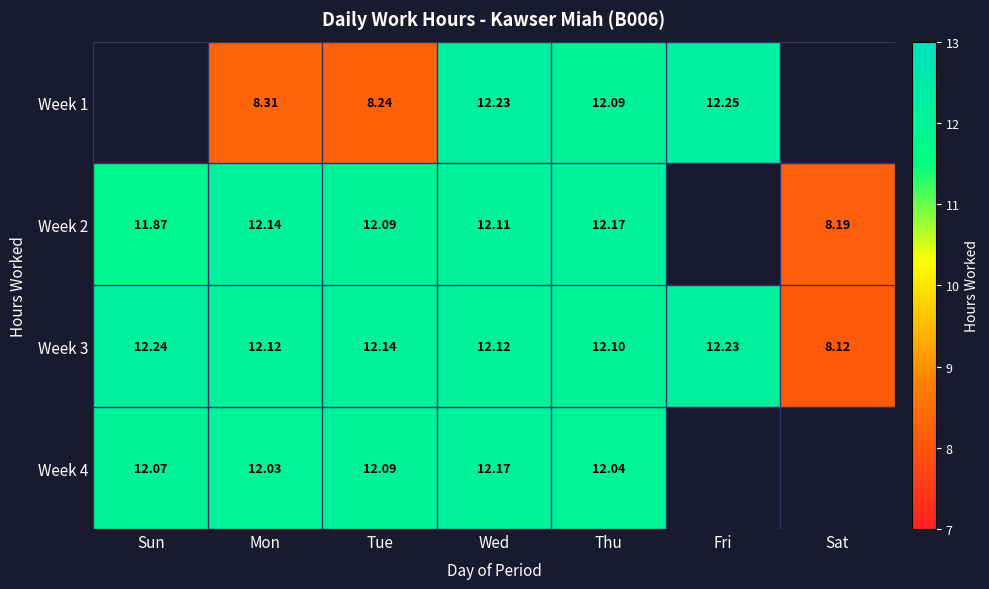

Is it true that Week 4 equals 17.5 at Thu?

False